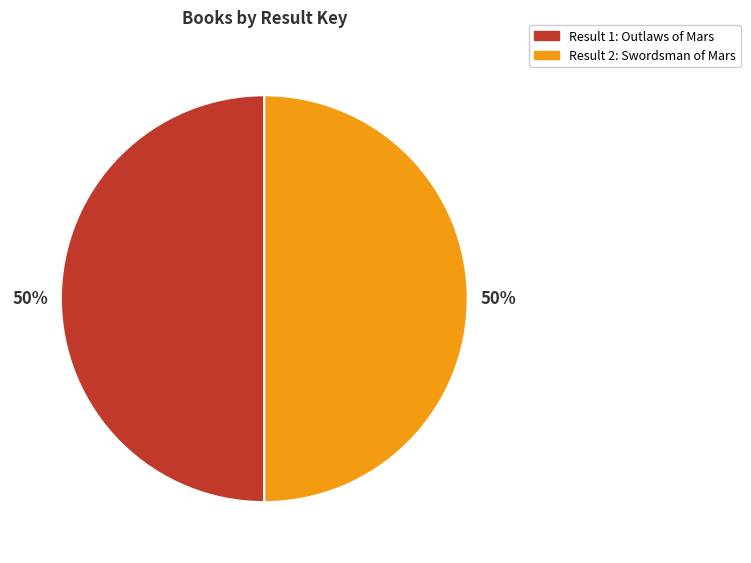

To the nearest percent, what is the average slice percentage?

50%